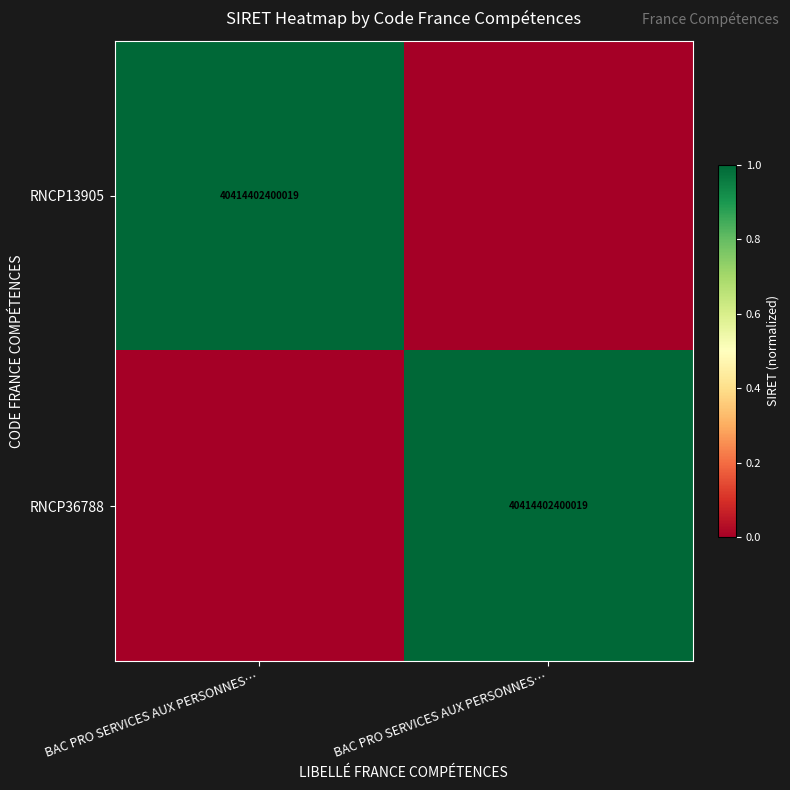

Which series has the largest total across all categories?

RNCP13905